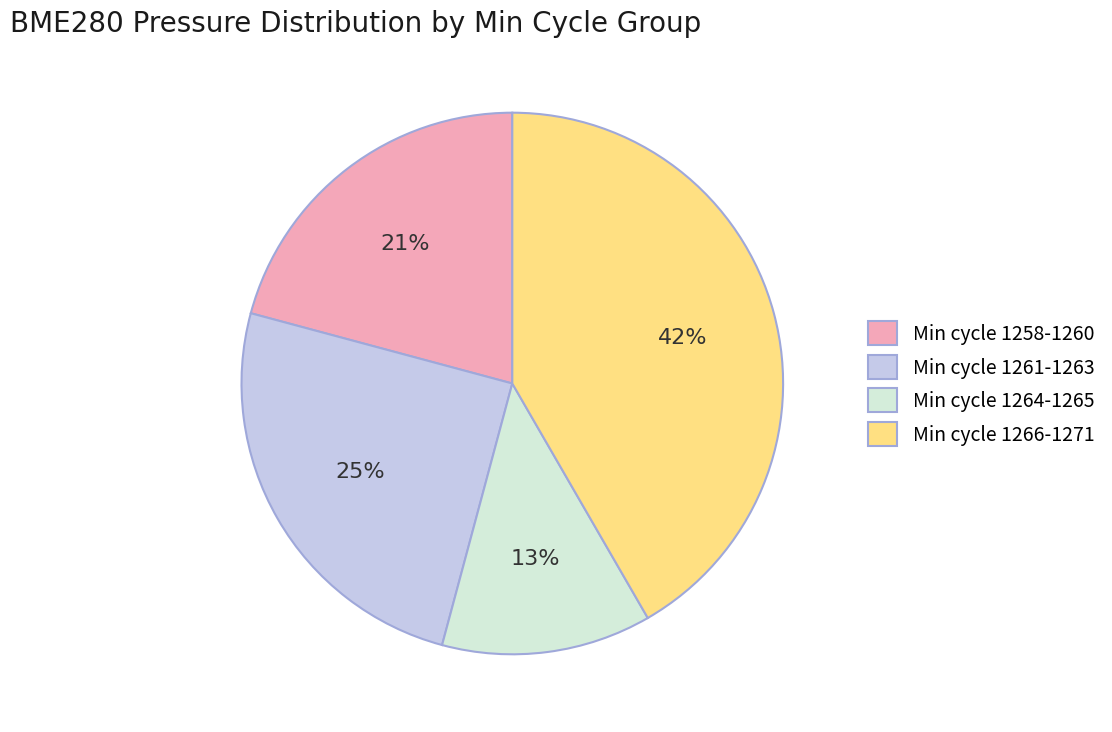

Do Min cycle 1258-1260 and Min cycle 1264-1265 together represent more than half of the pie?

No